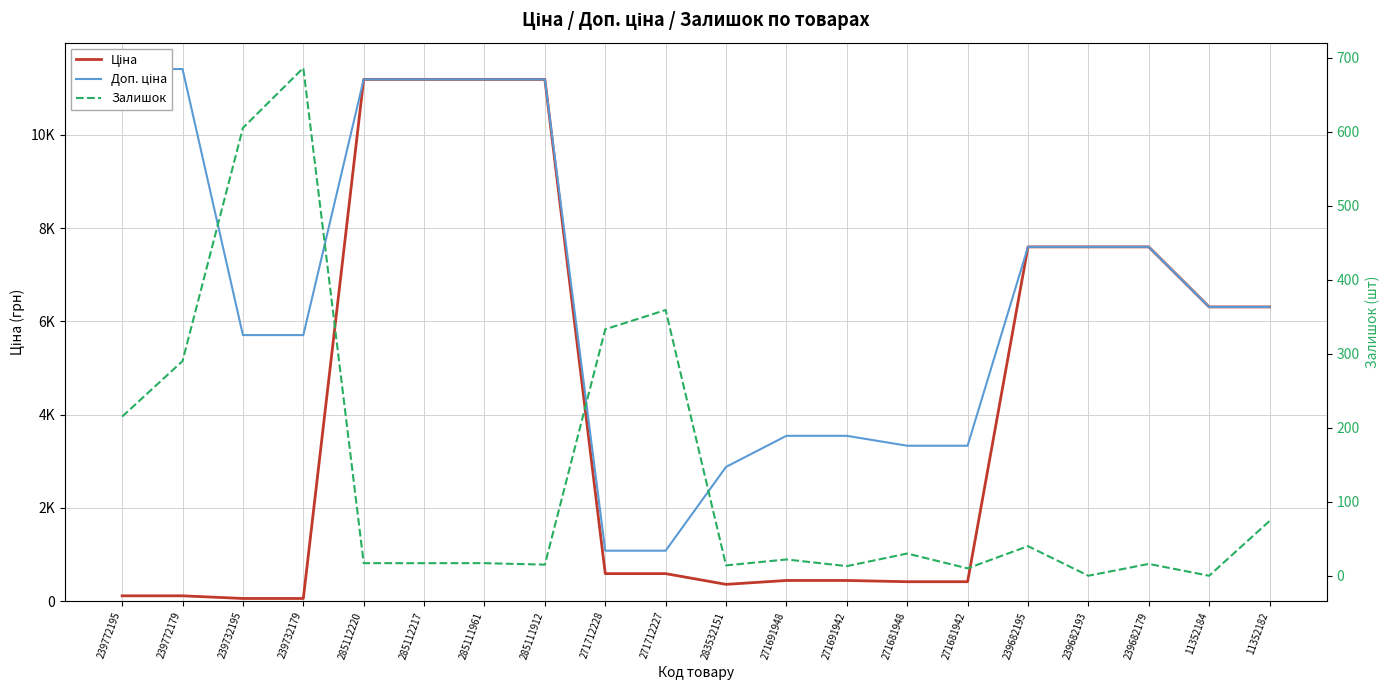

What position from the right is 271691942?

8